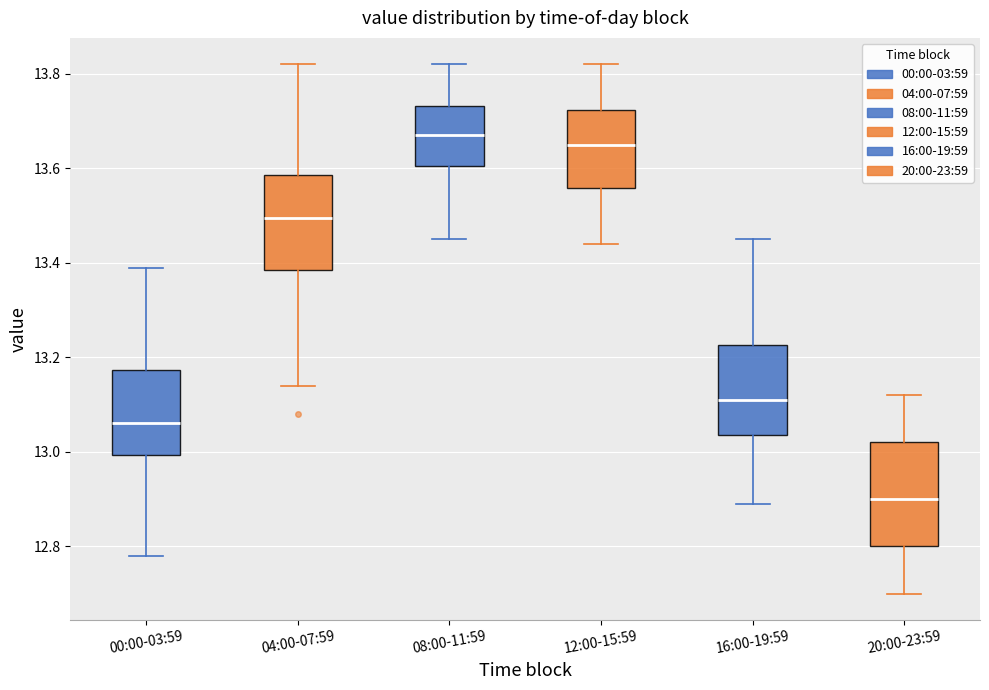

Reading left to right, read every box against the y-axis: the position of its median line, the range the box covers, and the ends of its whiskers. The values are not printed on the chart, so give them approximately, as read against the axis.

00:00-03:59: median 13.06, box 13.00 to 13.18, whiskers 12.78 to 13.40
04:00-07:59: median 13.50, box 13.38 to 13.58, whiskers 13.14 to 13.82
08:00-11:59: median 13.68, box 13.60 to 13.74, whiskers 13.46 to 13.82
12:00-15:59: median 13.66, box 13.56 to 13.72, whiskers 13.44 to 13.82
16:00-19:59: median 13.12, box 13.04 to 13.22, whiskers 12.90 to 13.46
20:00-23:59: median 12.90, box 12.80 to 13.02, whiskers 12.70 to 13.12